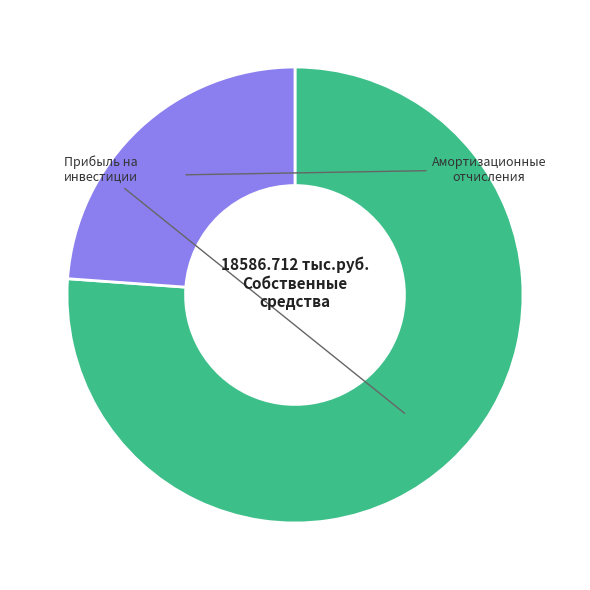

Is there any slice that represents more than half of the pie?

Yes